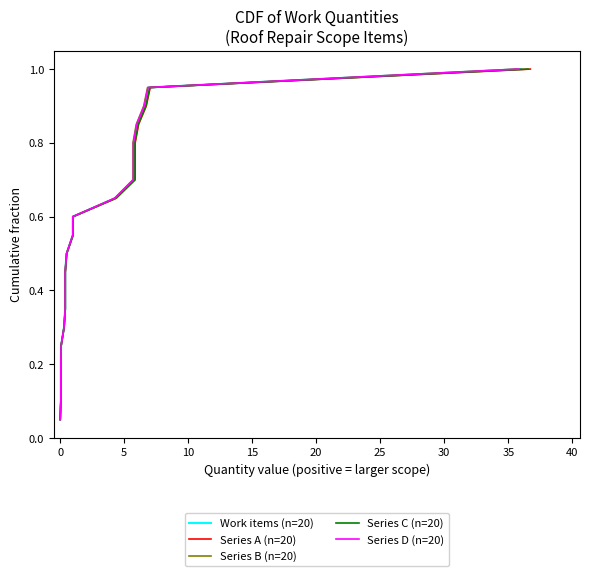

What is the minimum value for Work items (n=20)?

0.1